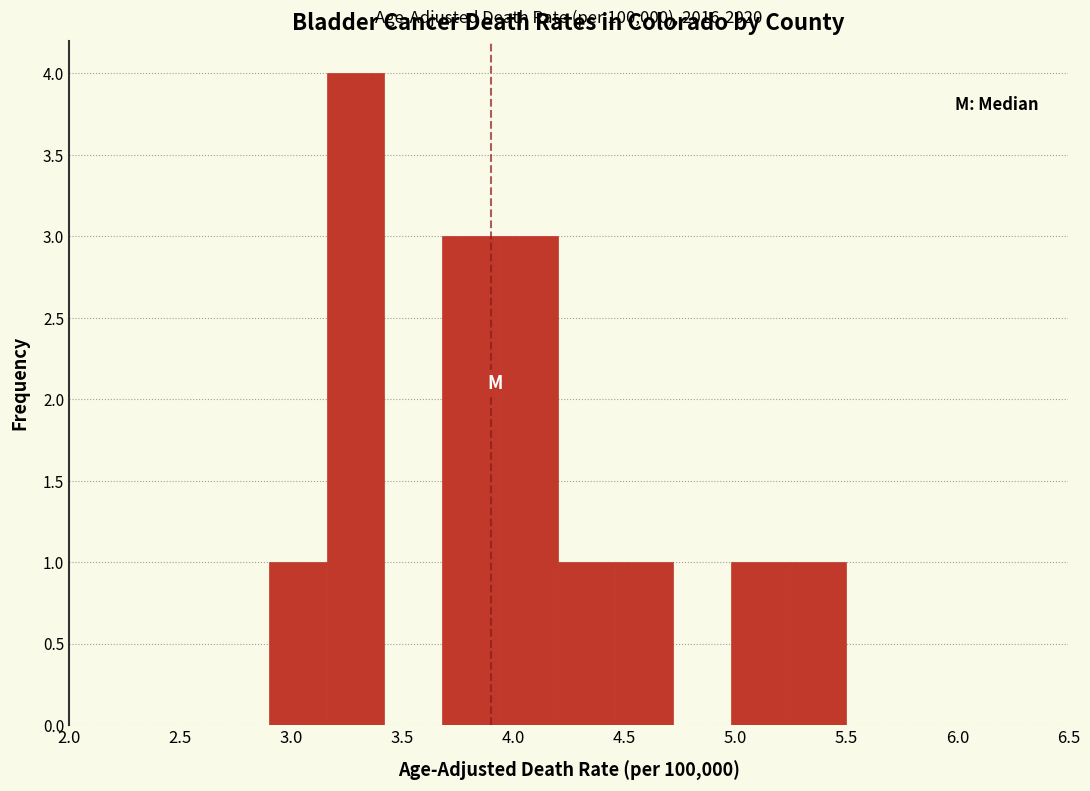

Over which range of the x-axis is the bar tallest?

3.16 to 3.42